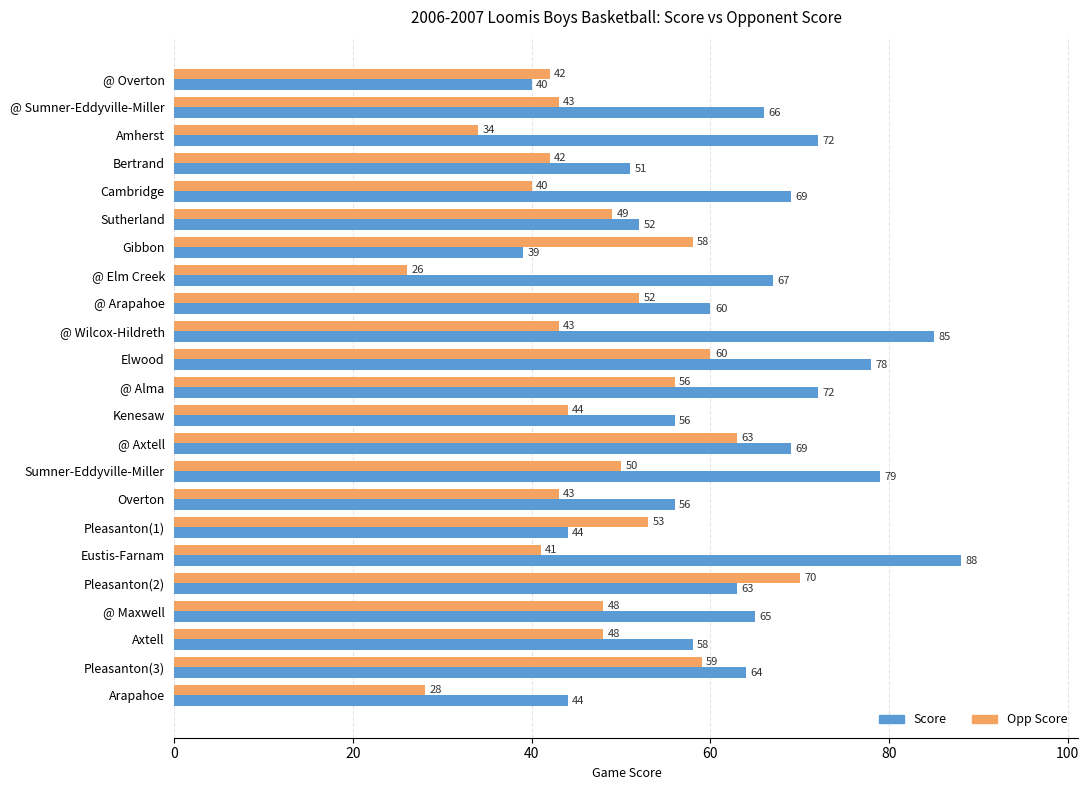

At how many categories does at least one series exceed 76?

4